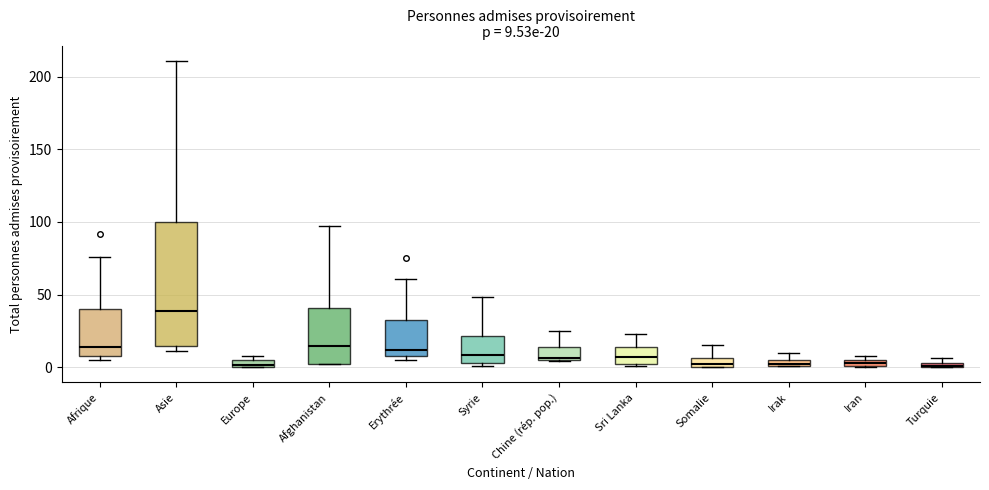

Which box is the tallest, from its lower edge to its upper edge?

Asie